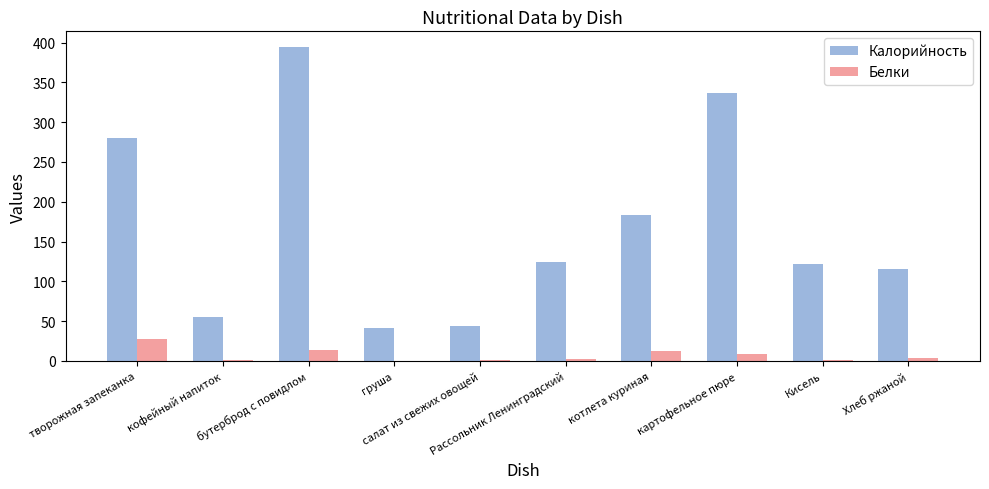

What is the maximum value for Калорийность?

394.4